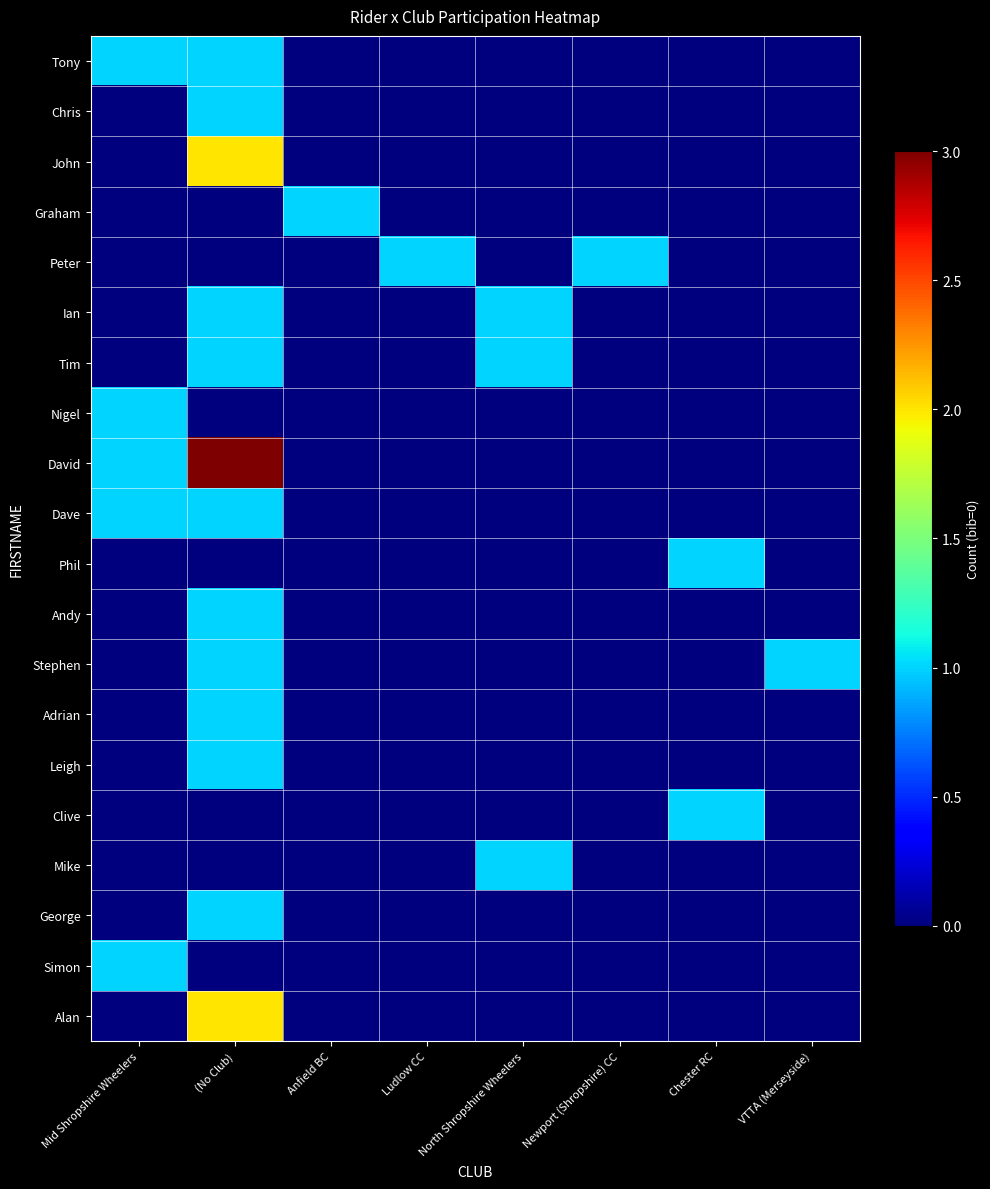

What is the total value across all series at VTTA (Merseyside)?

1